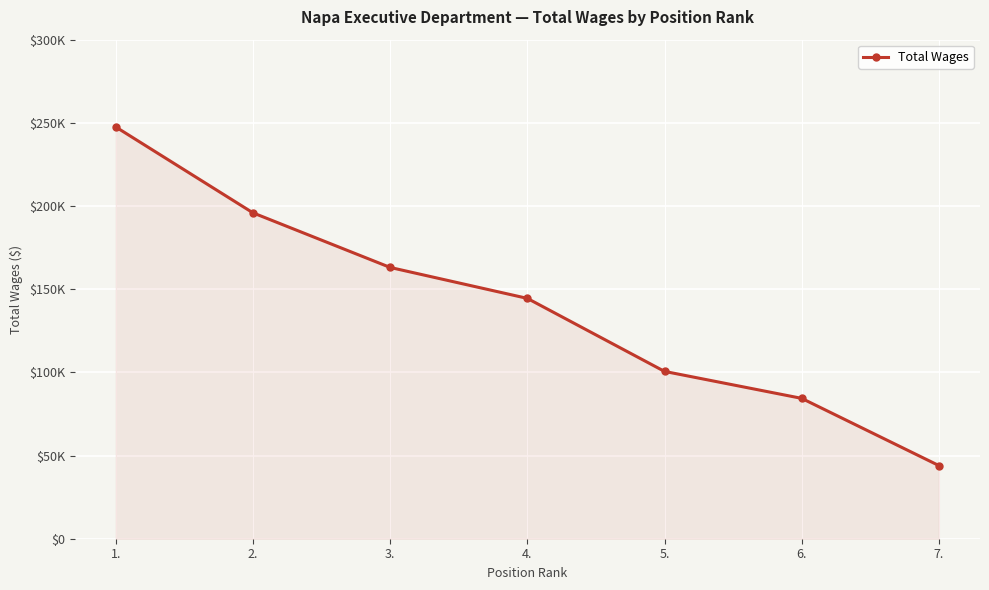

What is the change in value from 5. to 7.?

-56597